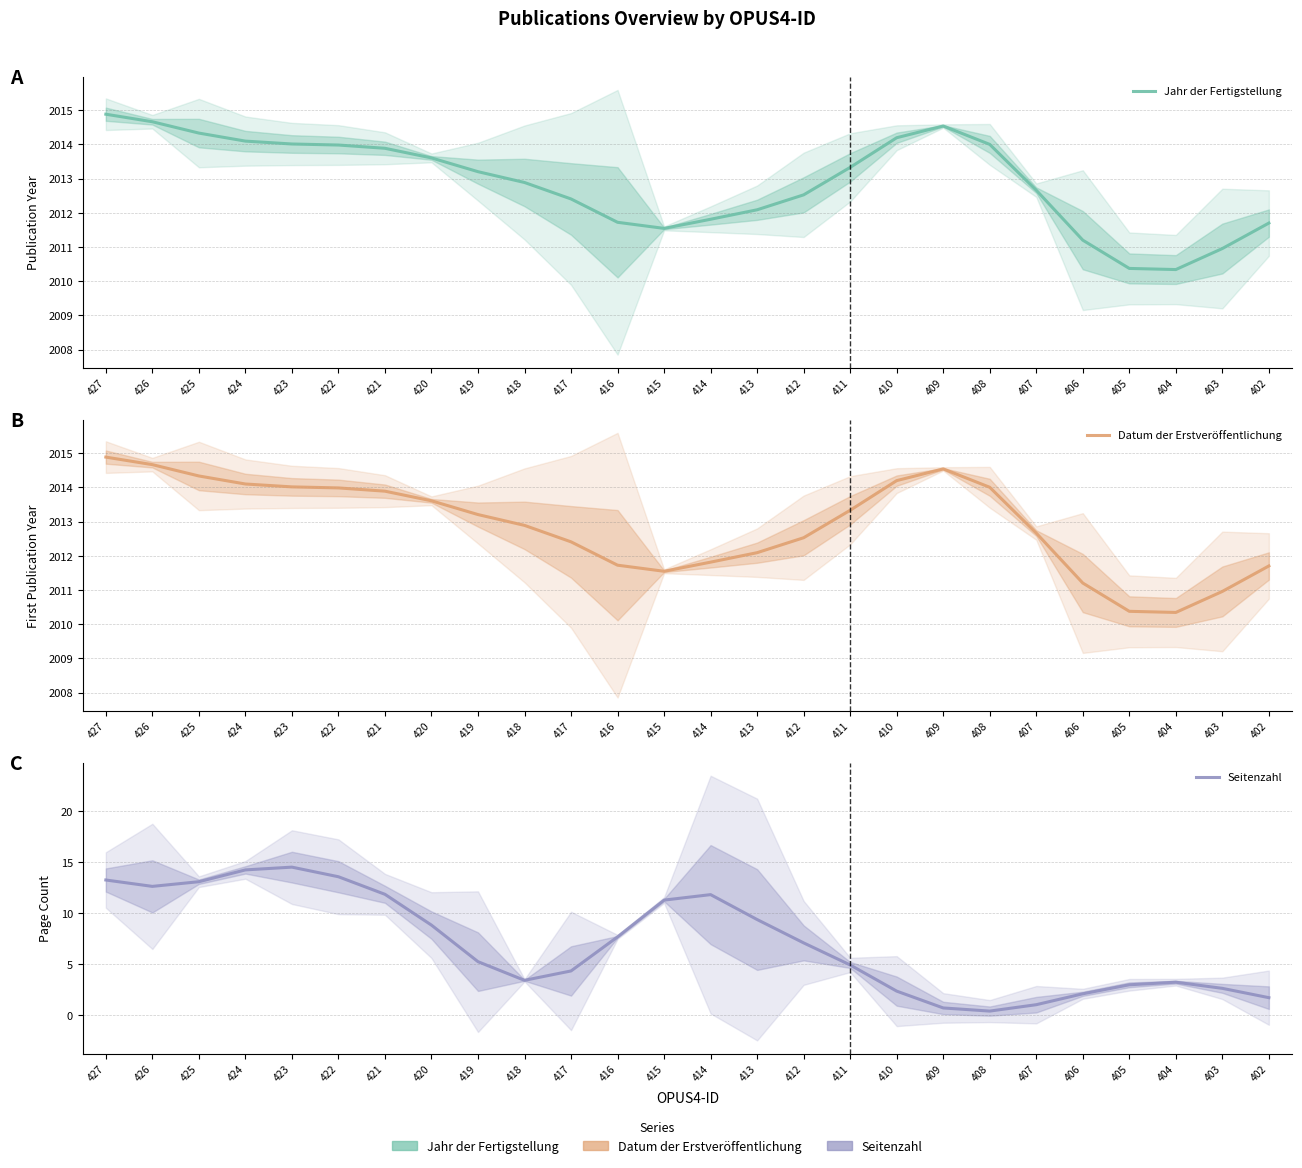

What is the value of the Datum der Erstveröffentlichung point at the 13th from the left?

2011.5